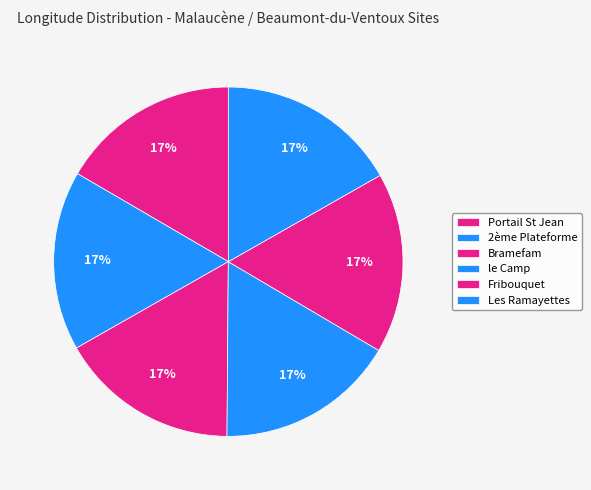

What percentage is the Les Ramayettes slice, to the nearest percent?

17%